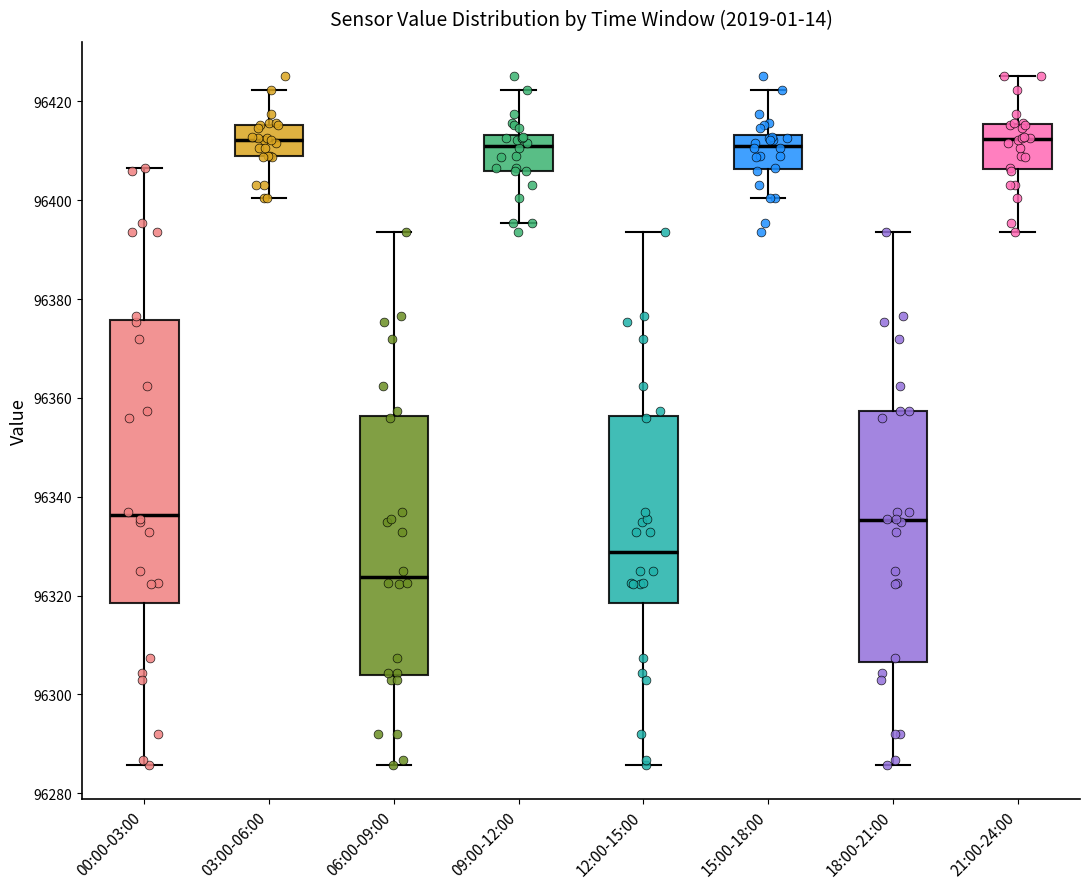

Where does the median line of the box for 21:00-24:00 sit on the y-axis? The values are not printed on the chart, so give them approximately, as read against the axis.

96412